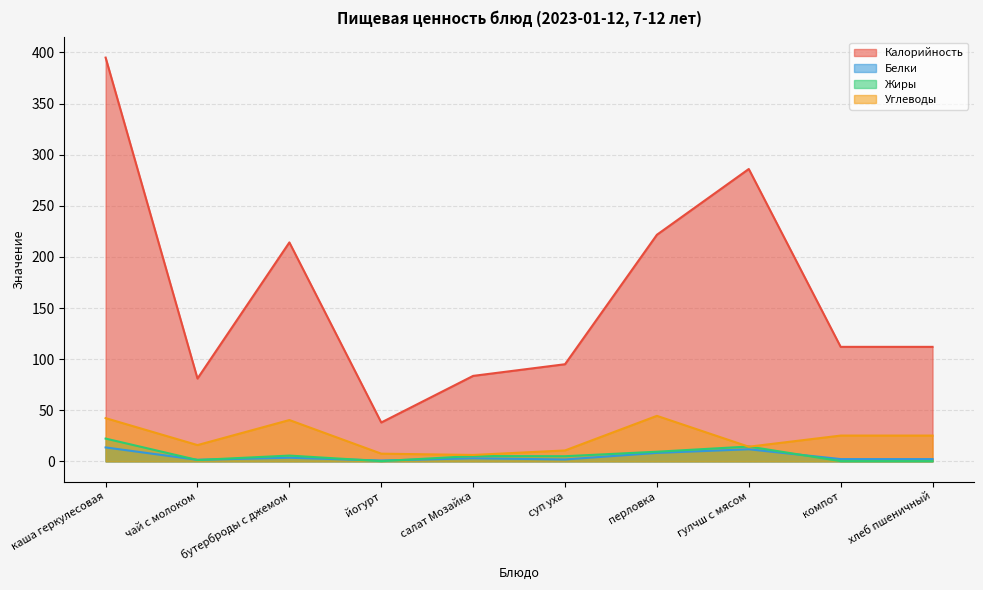

What position from the right is каша геркулесовая?

10